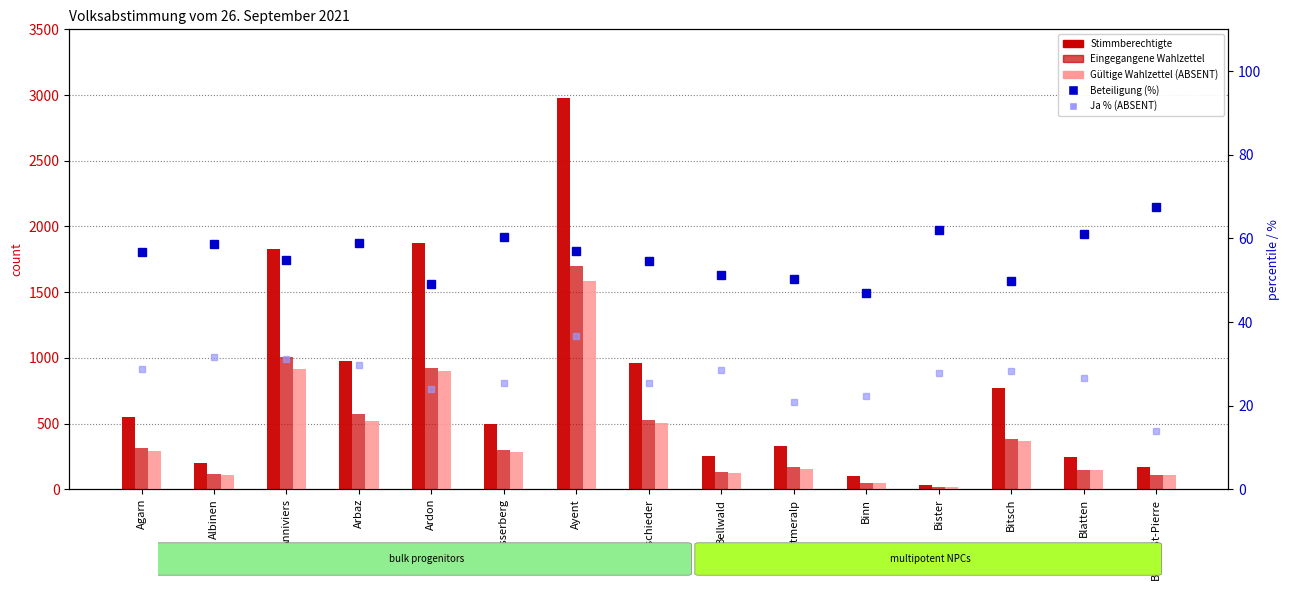

What is the spread (max minus min) of values at Binn?

75.8